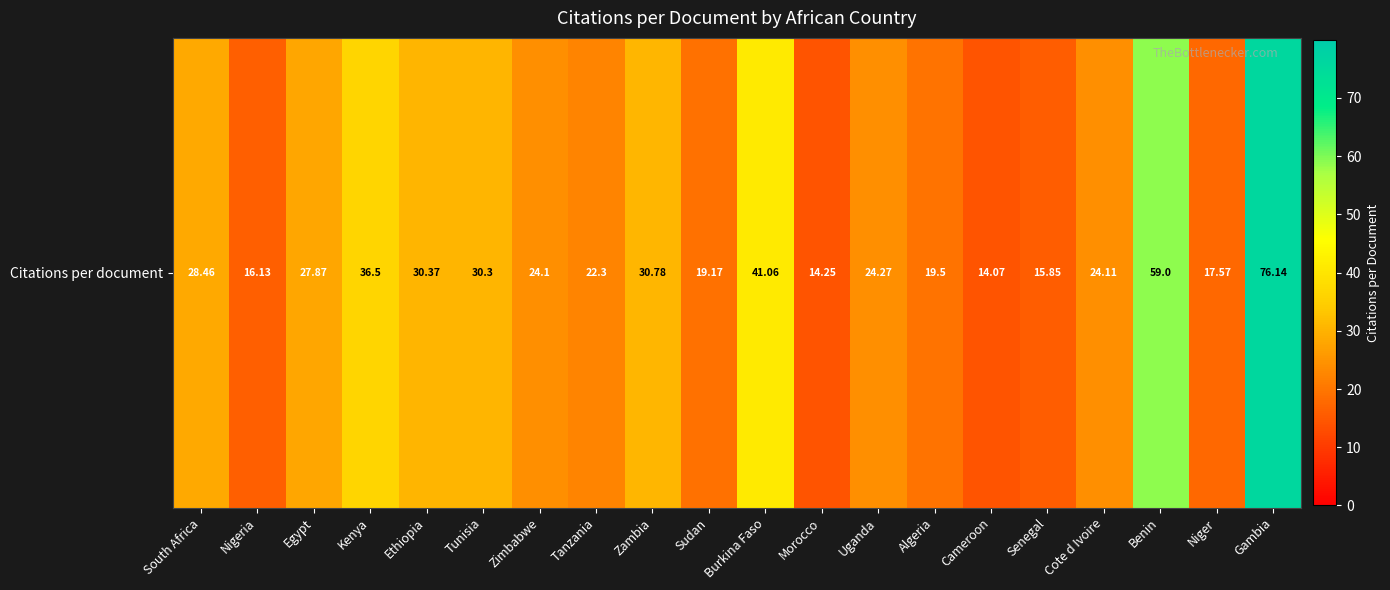

How many series are shown in this chart?

1